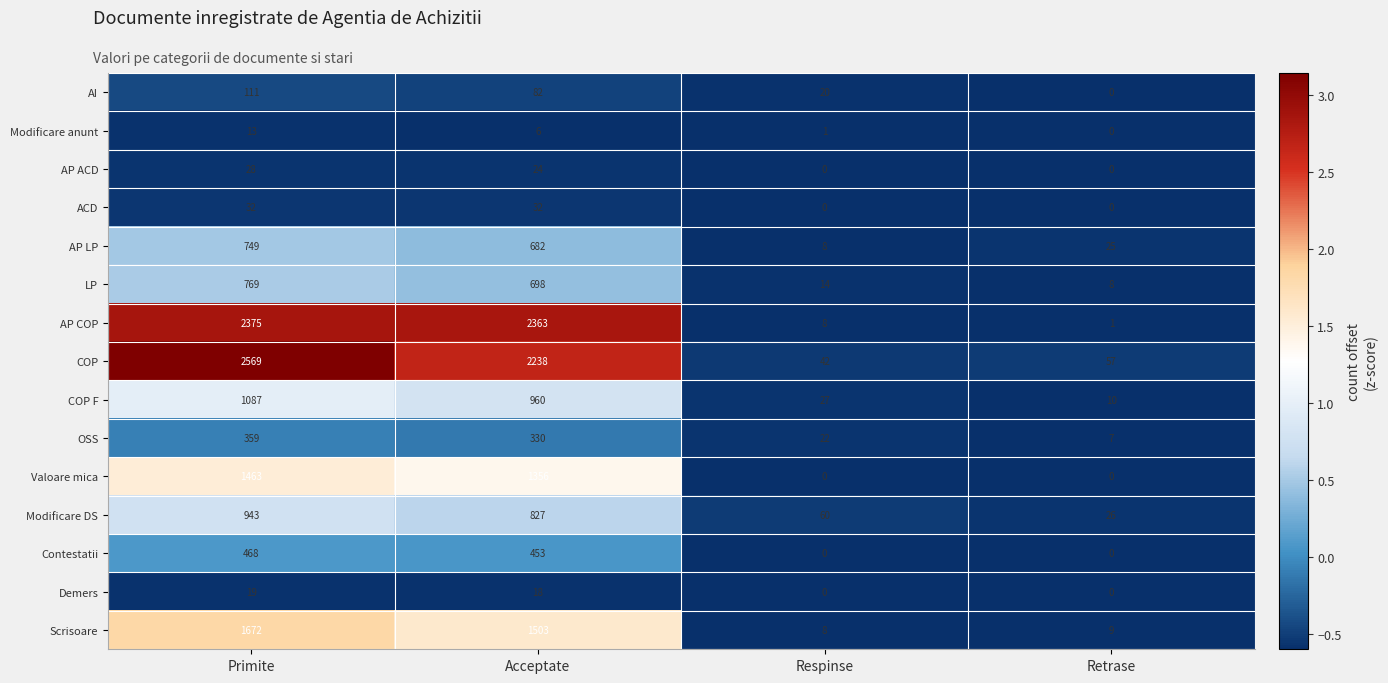

What is the average value of the Valoare mica series?

705